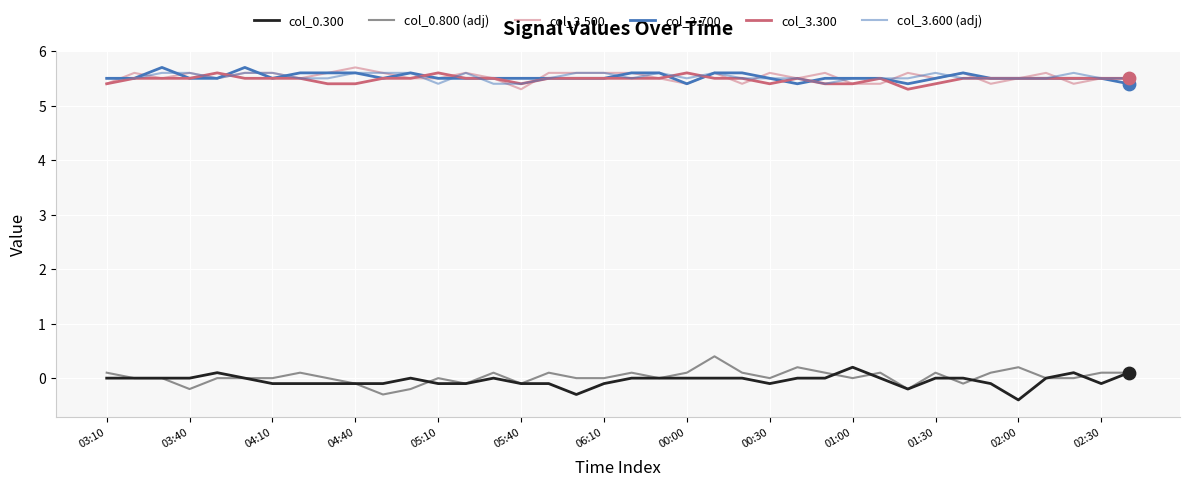

Does the chart have visible grid lines?

Yes